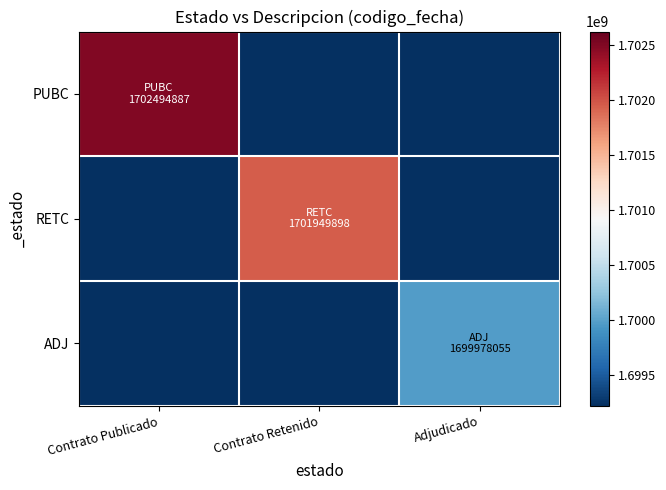

What is the minimum value shown in the chart?

1699223005.4